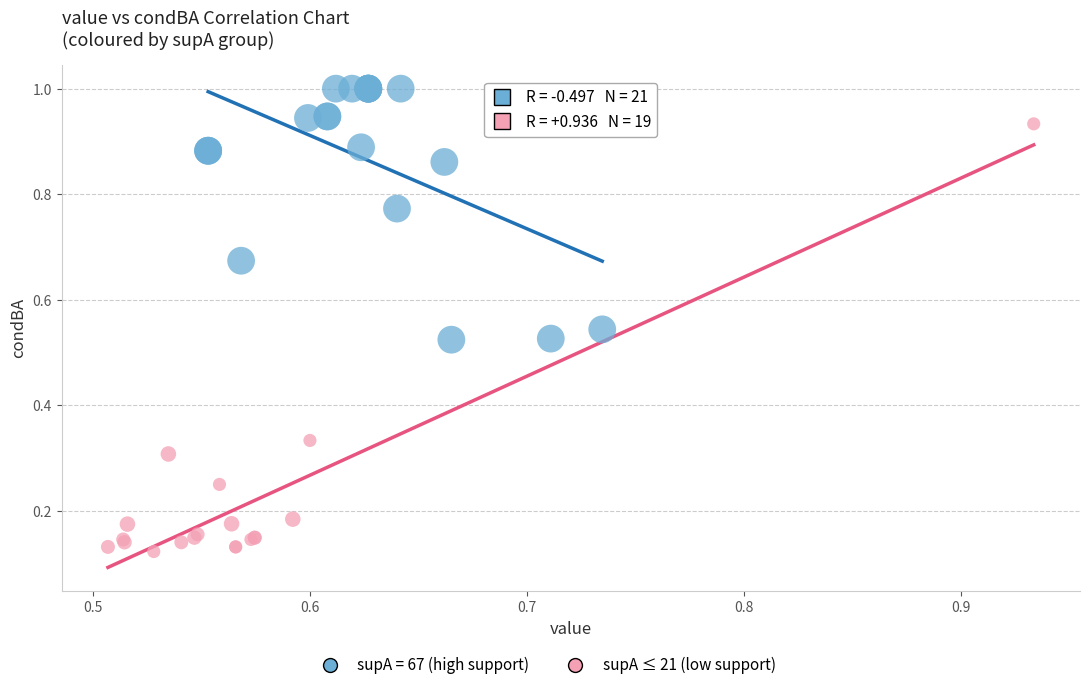

Which series contains the highest Y value?

supA = 67 (high support)